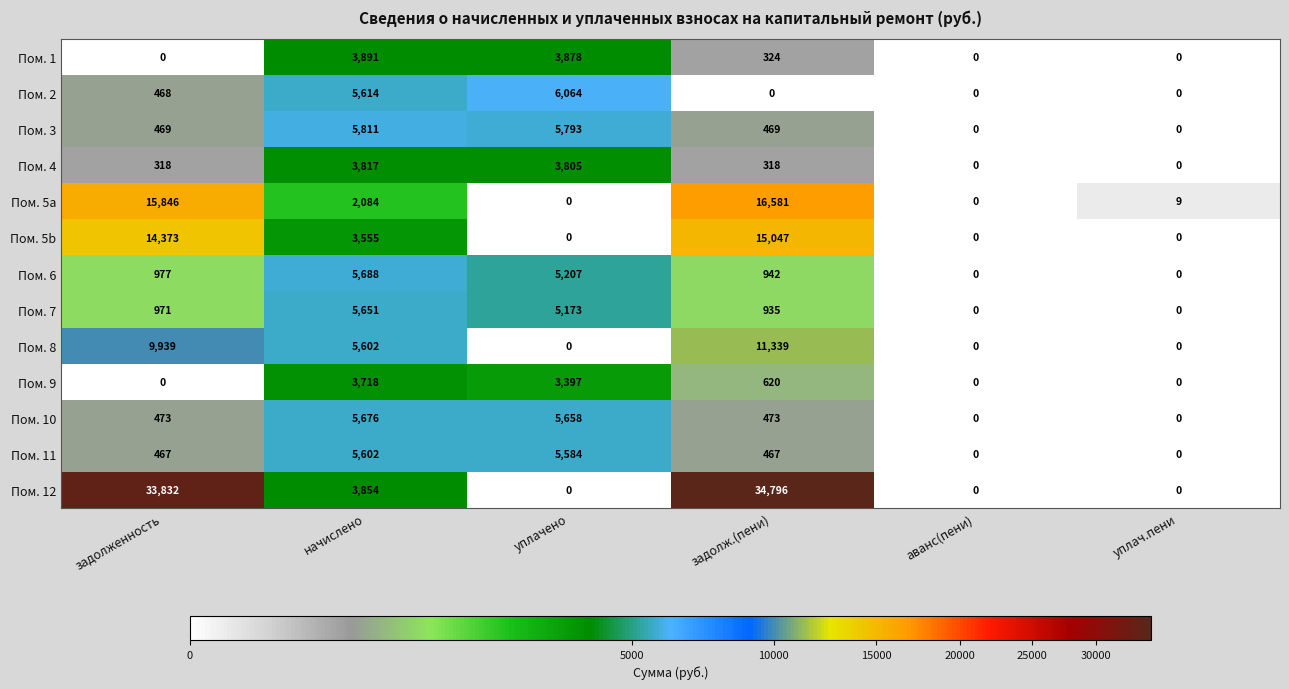

What is the spread (max minus min) of values at уплач.пени?

9